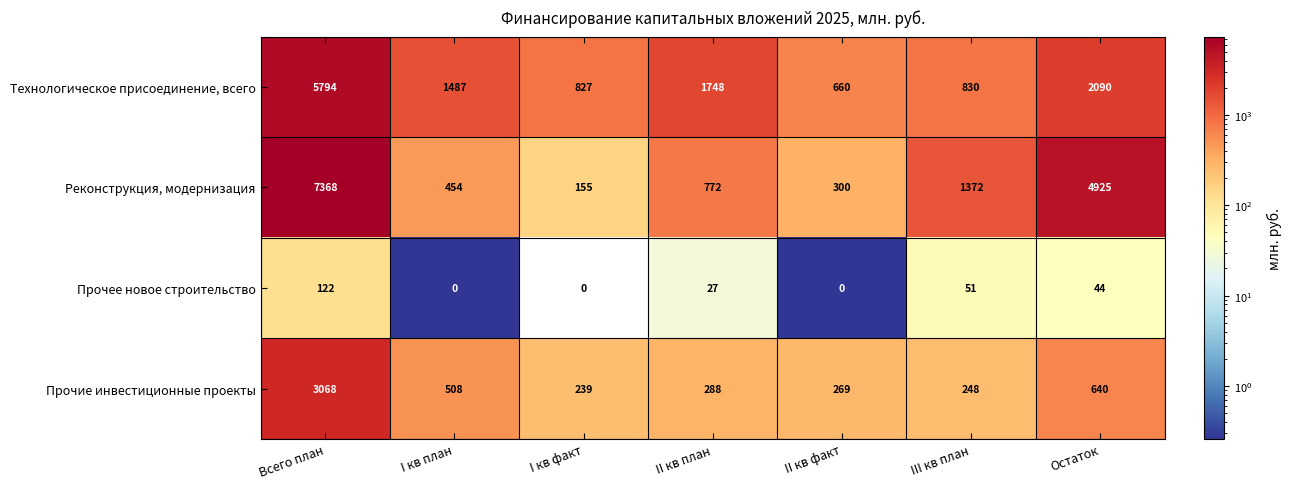

At which label does Реконструкция, модернизация reach its peak?

Всего план